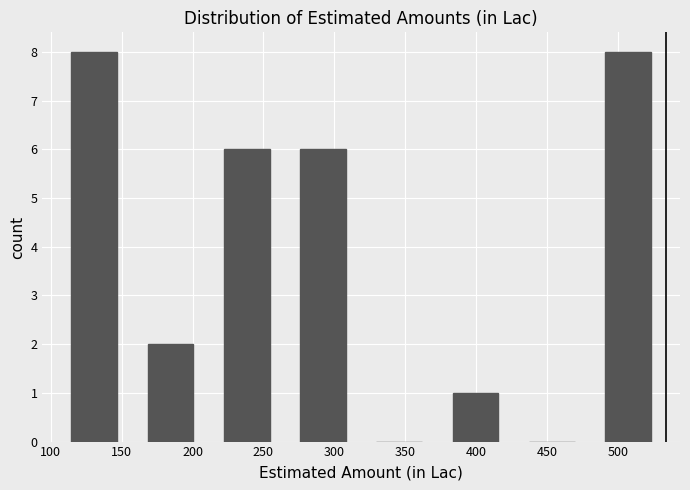

Reading left to right, transcribe this chart: for each bar, give the range it covers on the x-axis and its height. Neither the bar edges nor the heights are printed on the chart, so give them approximately, as read against the axes.

105 to 160: 8
160 to 210: 2
210 to 265: 6
265 to 320: 6
320 to 375: 0
375 to 425: 1
425 to 480: 0
480 to 535: 8